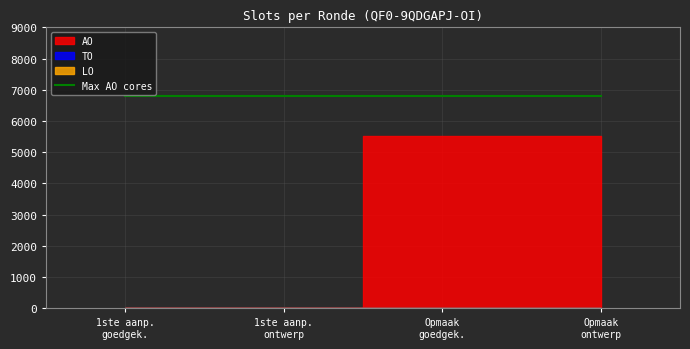

Is this an area chart (filled region under the line)?

No